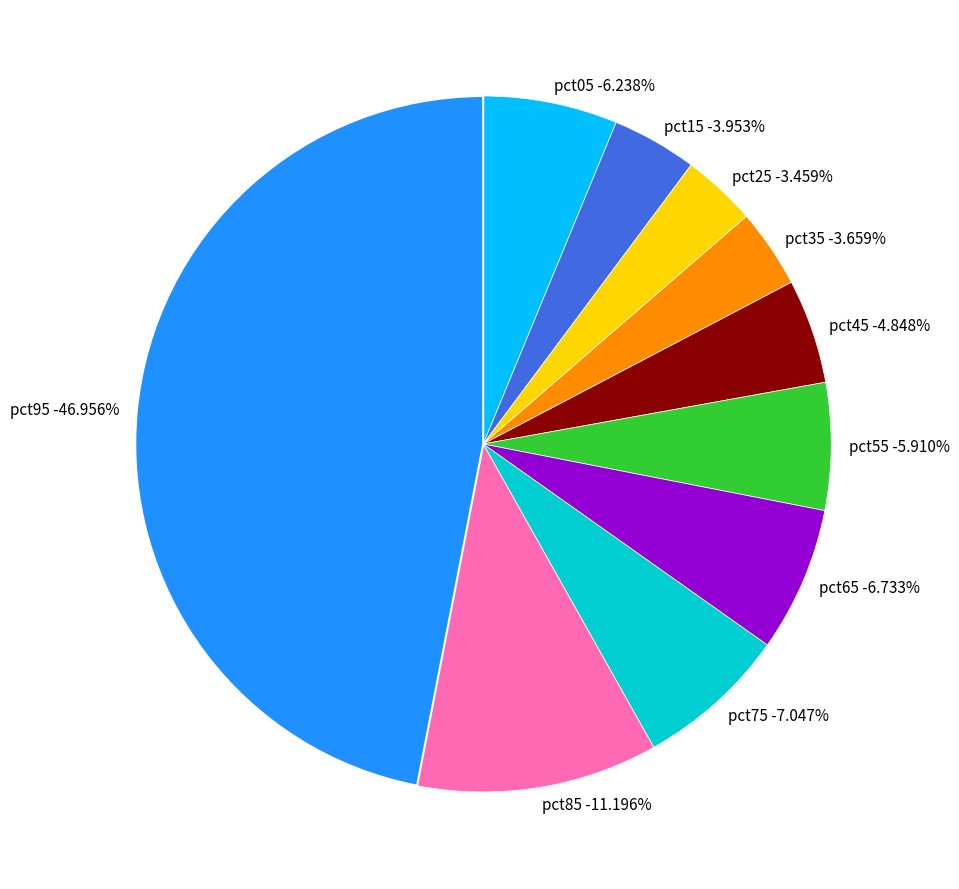

Is pct65 the majority of the pie?

No